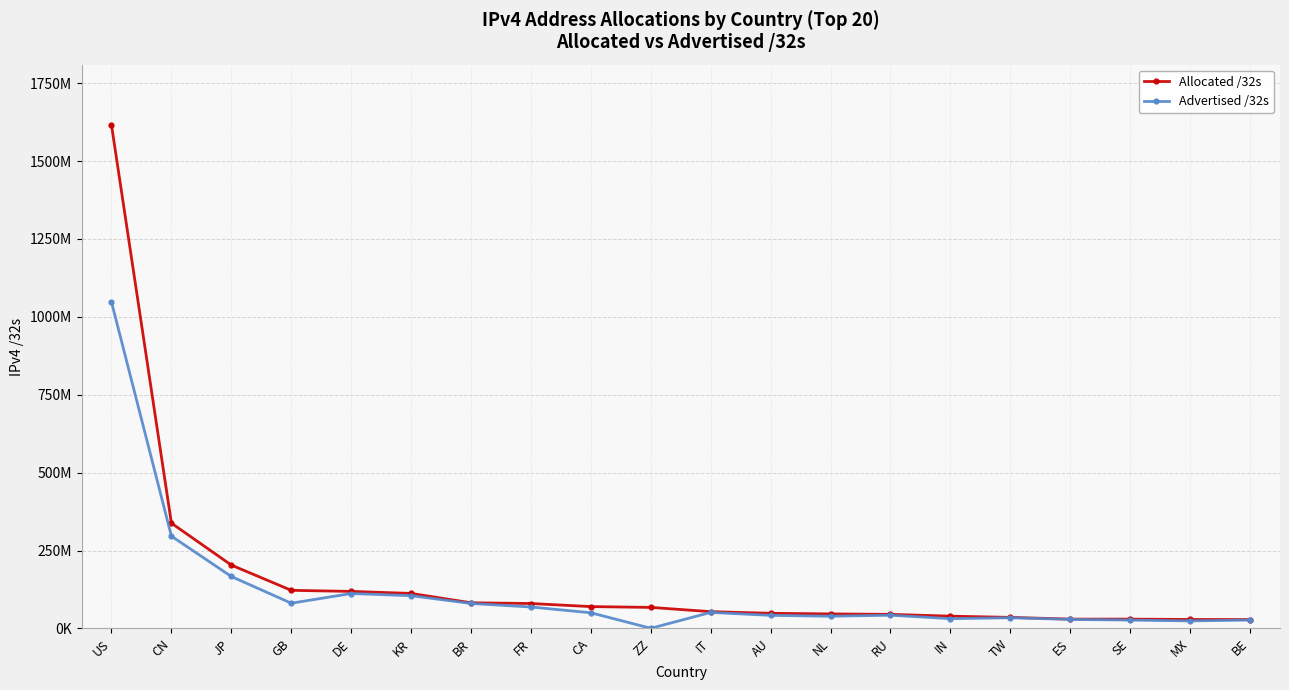

True or false: Allocated /32s and Advertised /32s cross at least once.

False